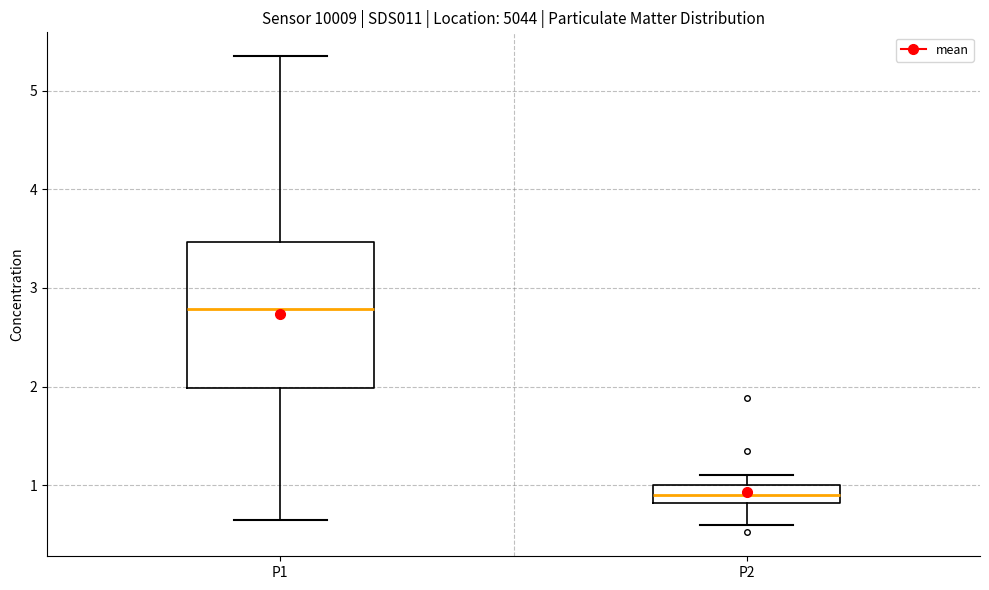

Which box is the tallest, from its lower edge to its upper edge?

P1